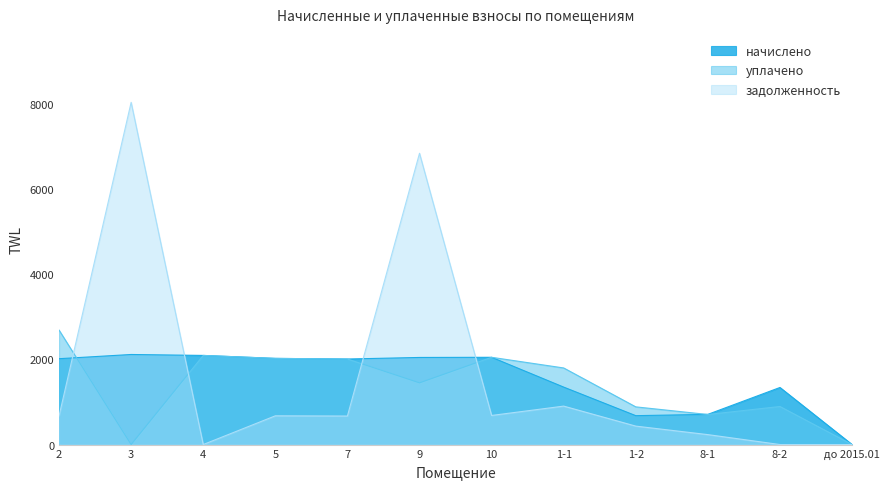

Where is the first local maximum for уплачено?

4